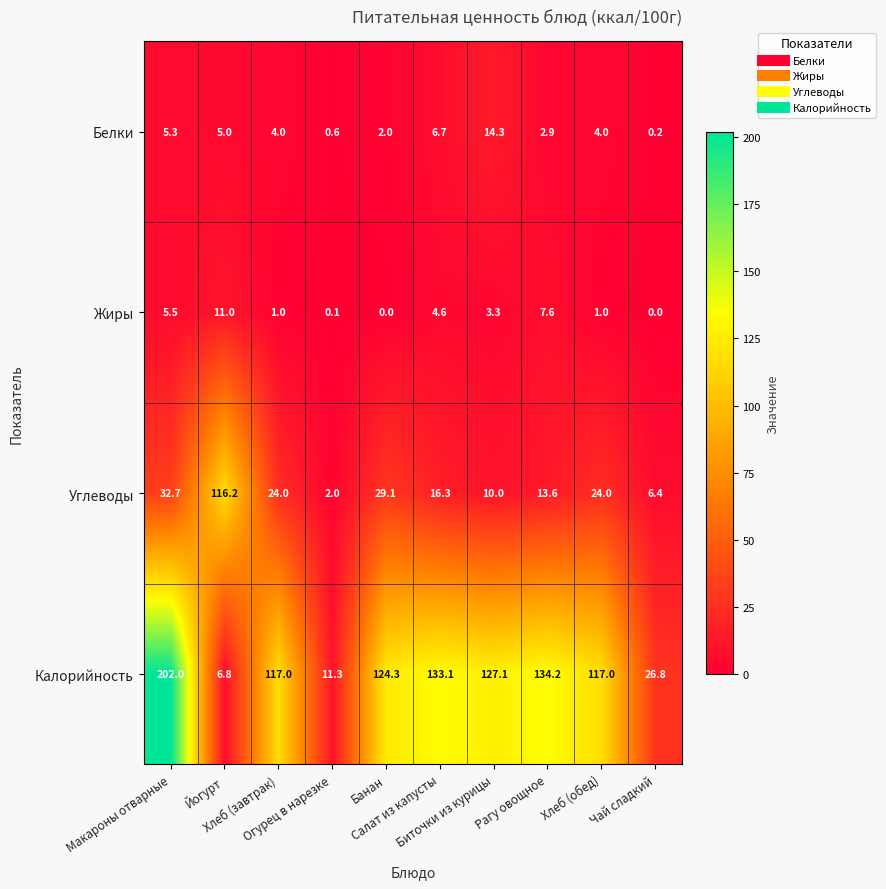

At how many categories does at least one series exceed 76?

8